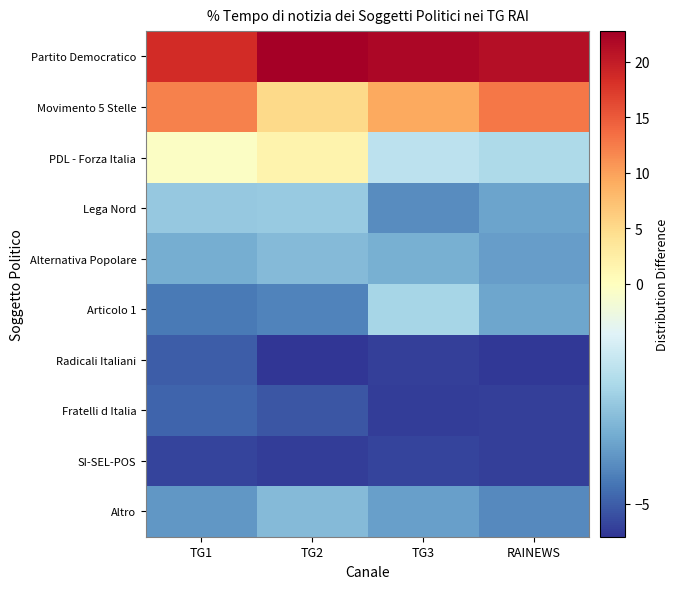

Reading left to right, transcribe all the data shown in this chart.

Partito Democratico: TG1=18.5	TG2=22.8	TG3=21.9	RAINEWS=21.2
Movimento 5 Stelle: TG1=12.3	TG2=5.0	TG3=9.3	RAINEWS=12.9
PDL - Forza Italia: TG1=-0.1	TG2=1.6	TG3=-1.9	RAINEWS=-2.2
Lega Nord: TG1=-2.7	TG2=-2.7	TG3=-4.1	RAINEWS=-3.6
Alternativa Popolare: TG1=-3.4	TG2=-3.1	TG3=-3.4	RAINEWS=-3.8
Articolo 1: TG1=-4.5	TG2=-4.3	TG3=-2.4	RAINEWS=-3.6
Radicali Italiani: TG1=-5.0	TG2=-5.7	TG3=-5.6	RAINEWS=-5.7
Fratelli d Italia: TG1=-4.9	TG2=-5.1	TG3=-5.6	RAINEWS=-5.5
SI-SEL-POS: TG1=-5.4	TG2=-5.6	TG3=-5.5	RAINEWS=-5.5
Altro: TG1=-3.9	TG2=-3.1	TG3=-3.7	RAINEWS=-4.1